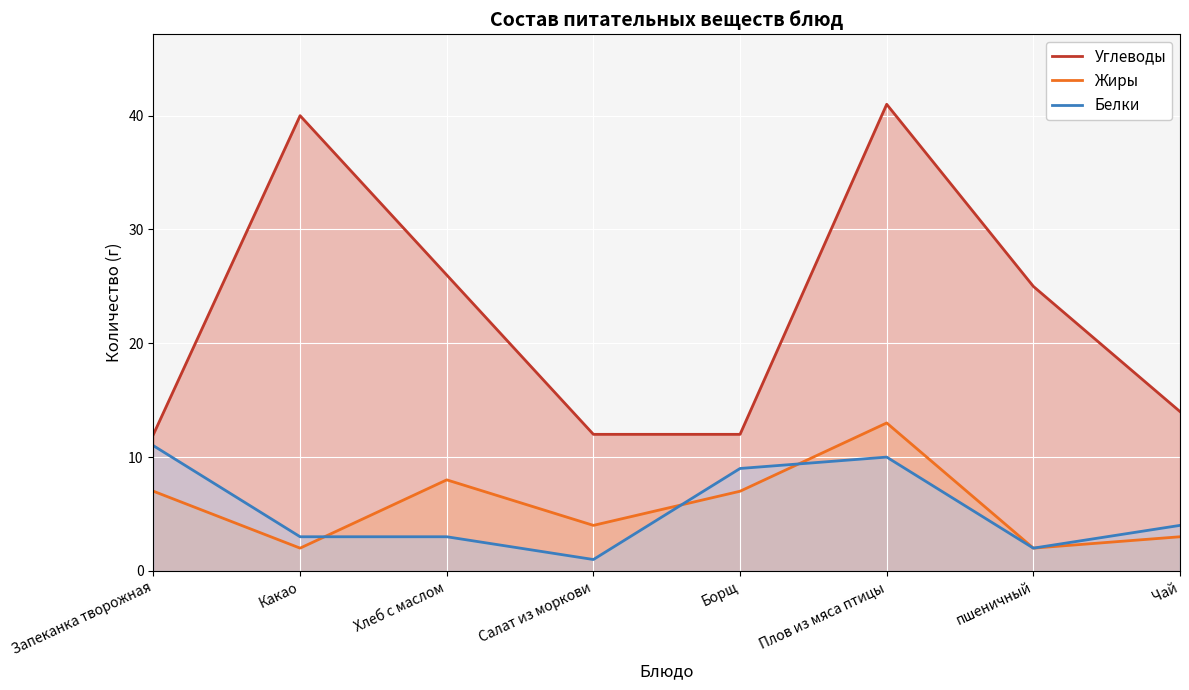

How many series are shown in this chart?

3